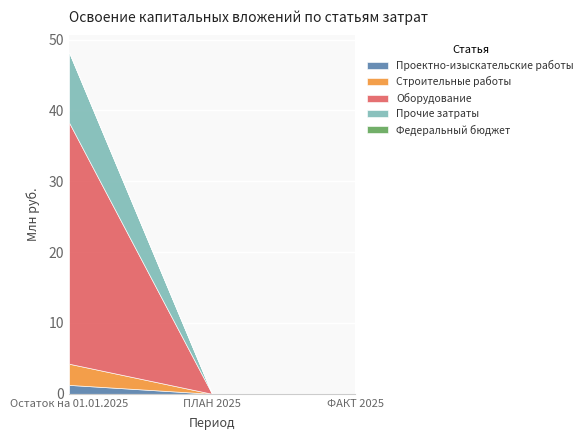

Which series has the widest spread of values?

Оборудование